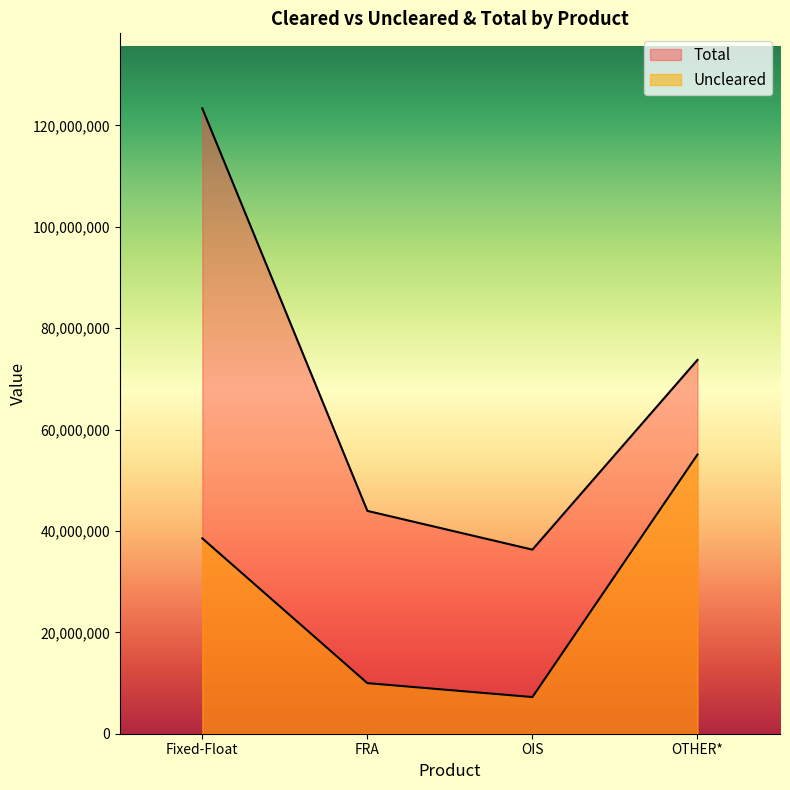

Which series has the largest total across all categories?

Total